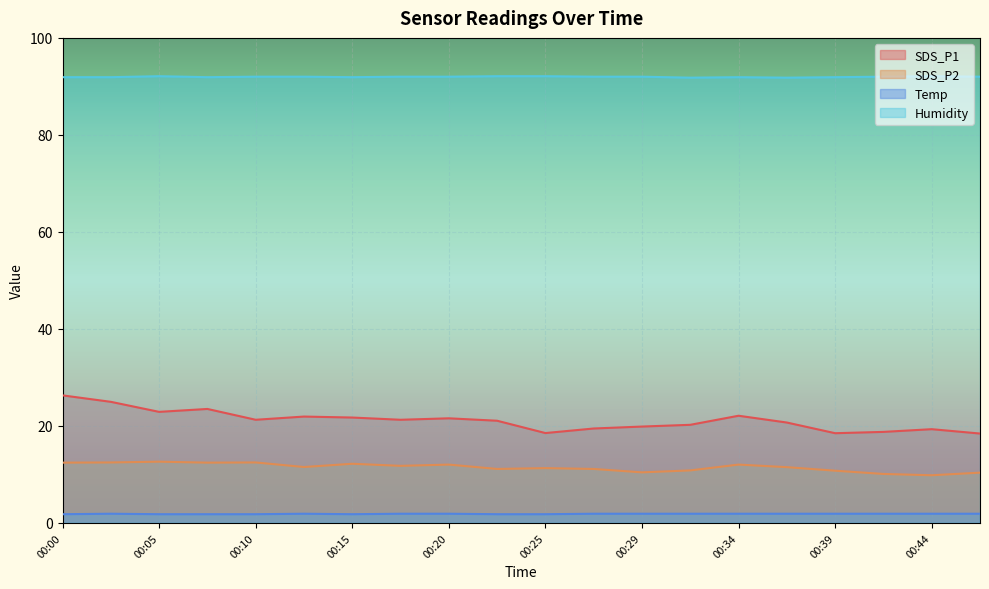

Read the SDS_P2 value at 00:03.

12.5